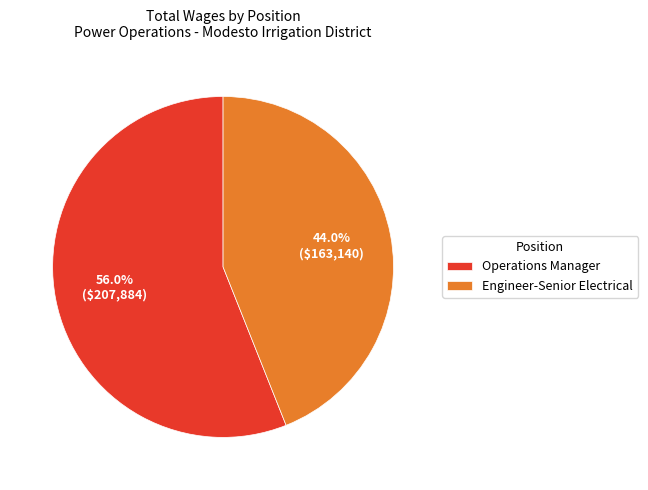

Which has a higher value, Engineer-Senior Electrical or Operations Manager?

Operations Manager